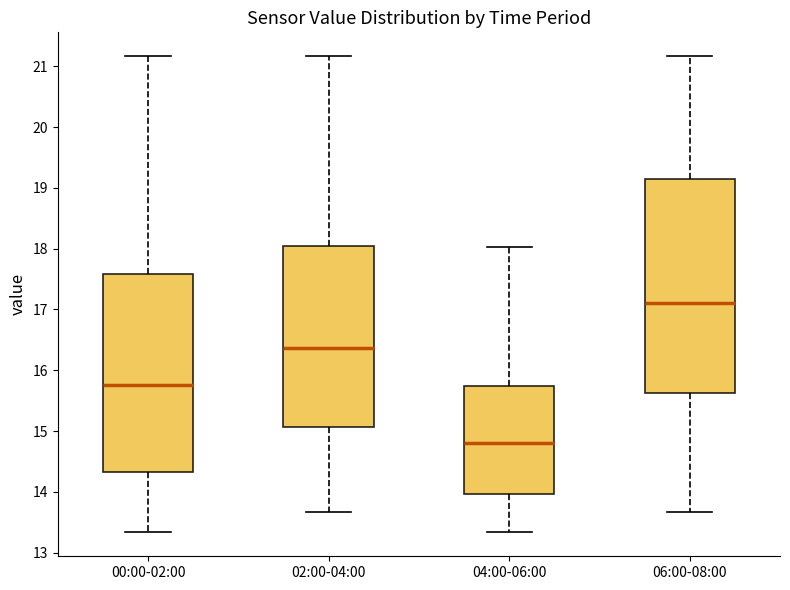

Which box's median line is the lowest?

04:00-06:00